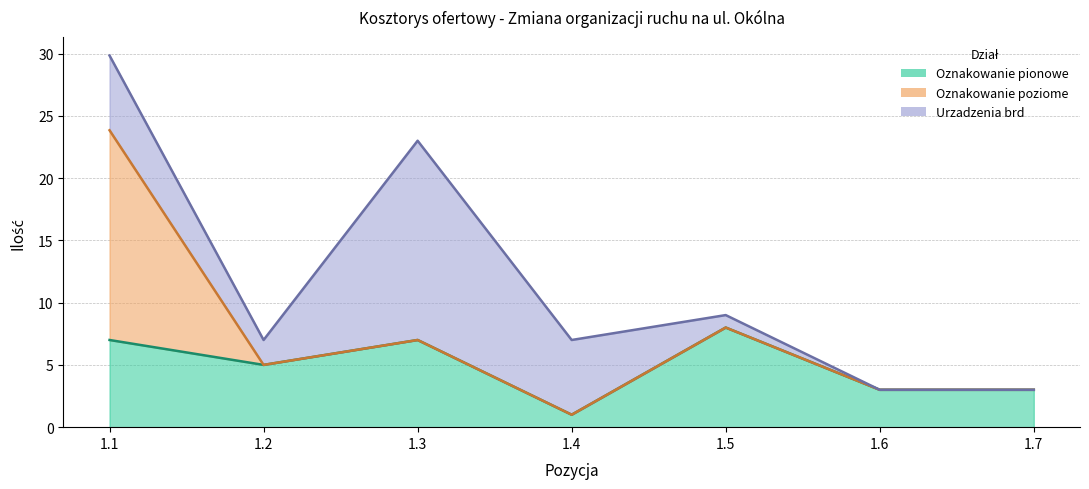

Which series has the widest spread of values?

Oznakowanie poziome